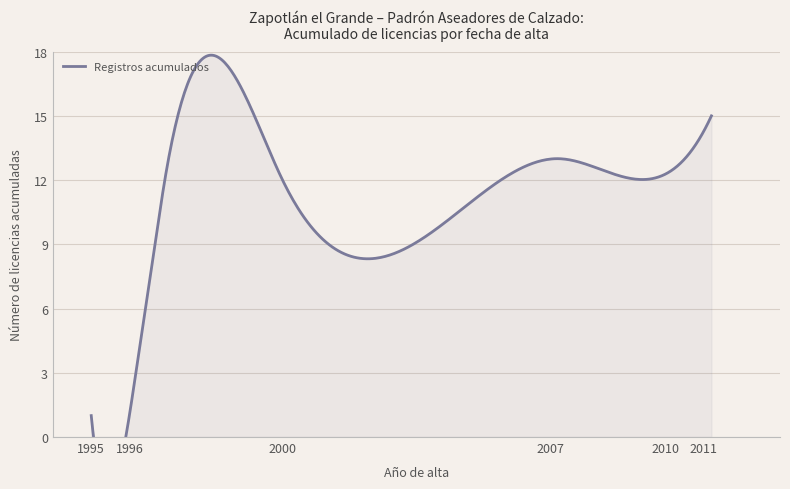

How many data points does each series have?

15